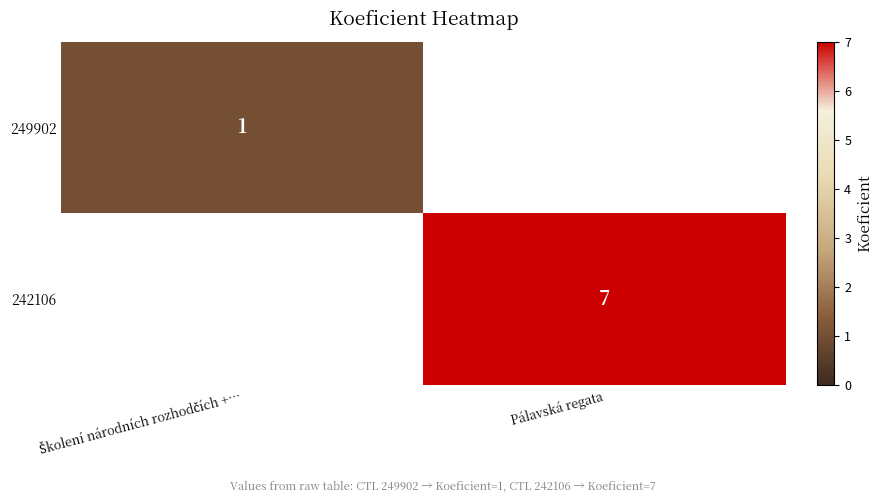

Is it true that 242106 equals 7 at Pálavská regata?

True